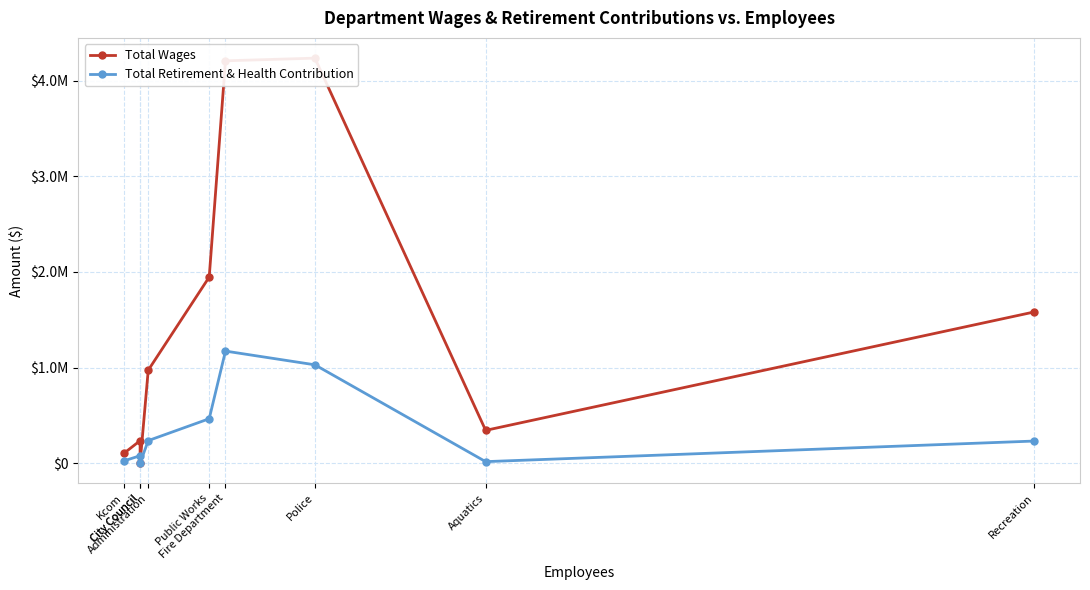

What is the difference between the second highest and second lowest values in the Total Retirement & Health Contribution series?

1012950